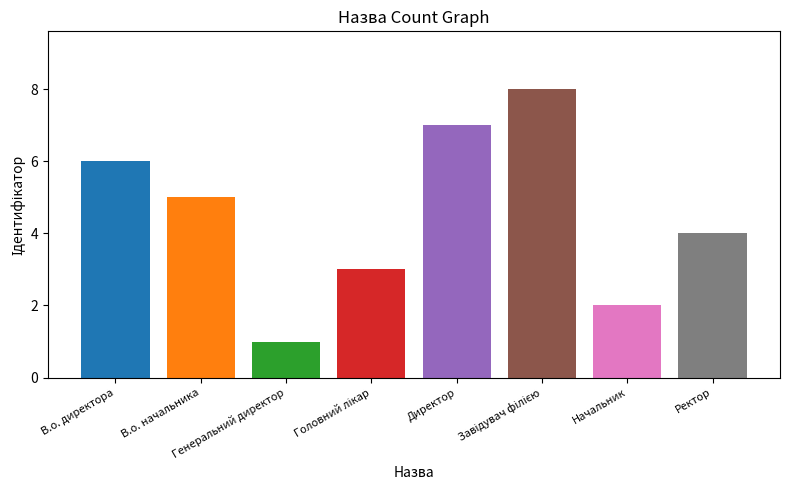

Does the chart contain any negative values?

No